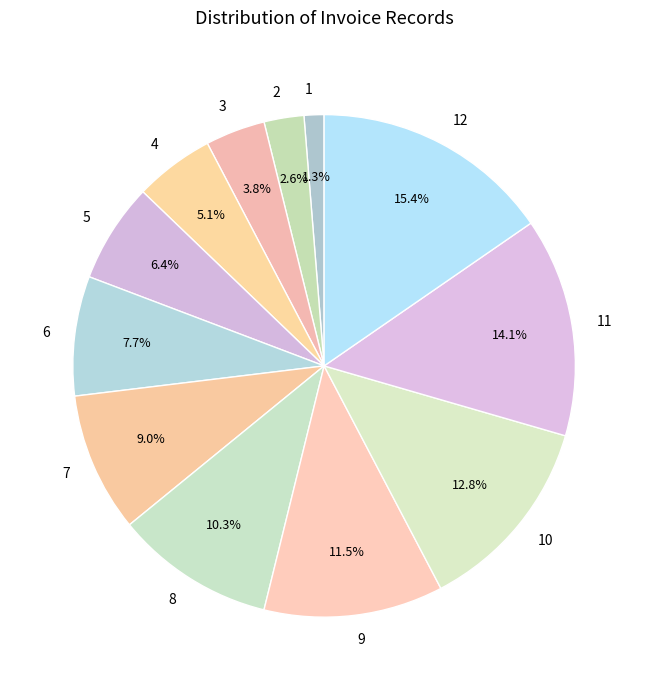

Is there a majority slice in this chart?

No